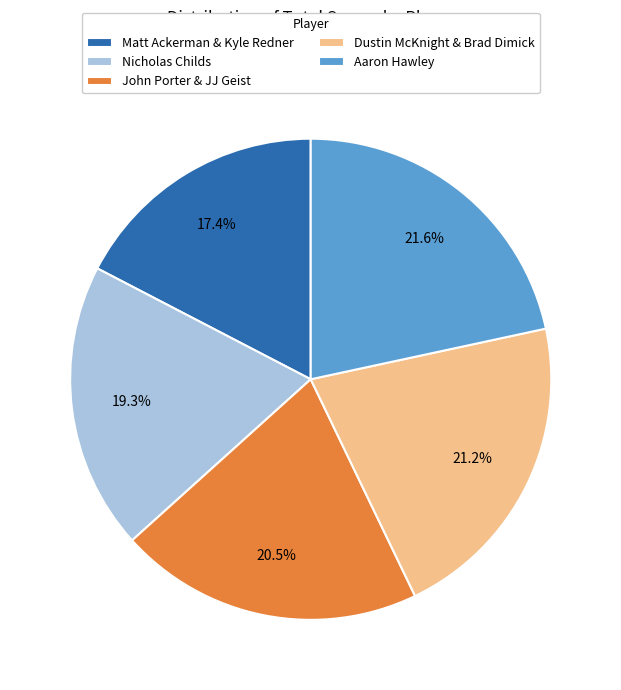

To the nearest percent, what percentage of the pie is Aaron Hawley?

22%